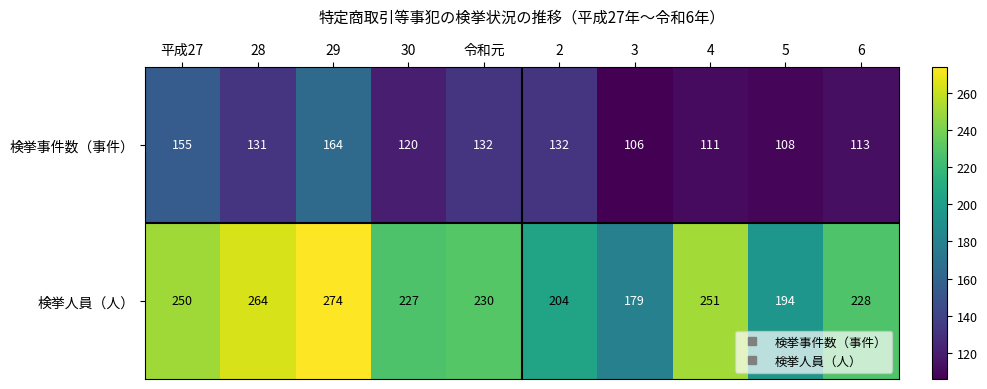

What value does the 検挙事件数（事件） series have at 3?

106